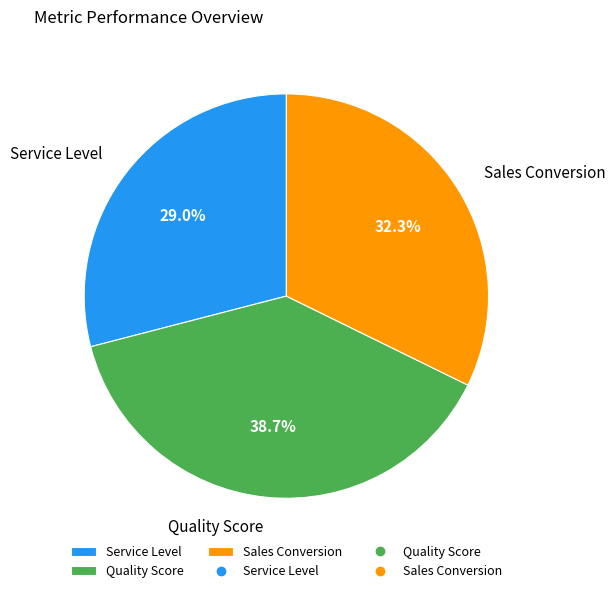

Is it true that Quality Score is 39% of the pie?

True